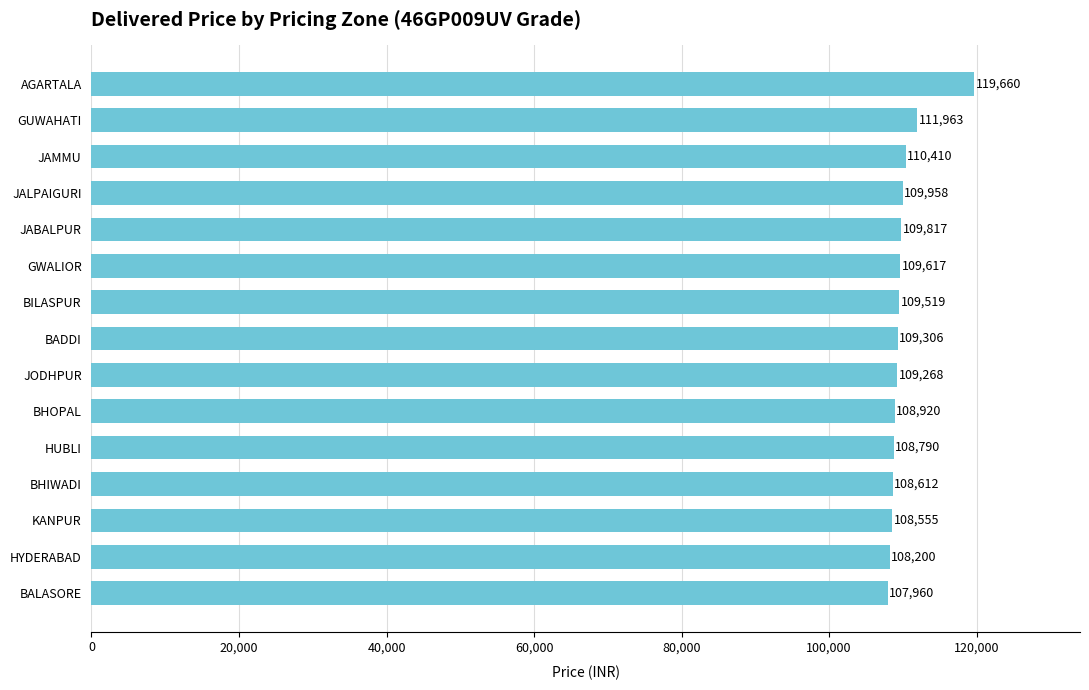

Between HUBLI and GUWAHATI, which is larger?

GUWAHATI